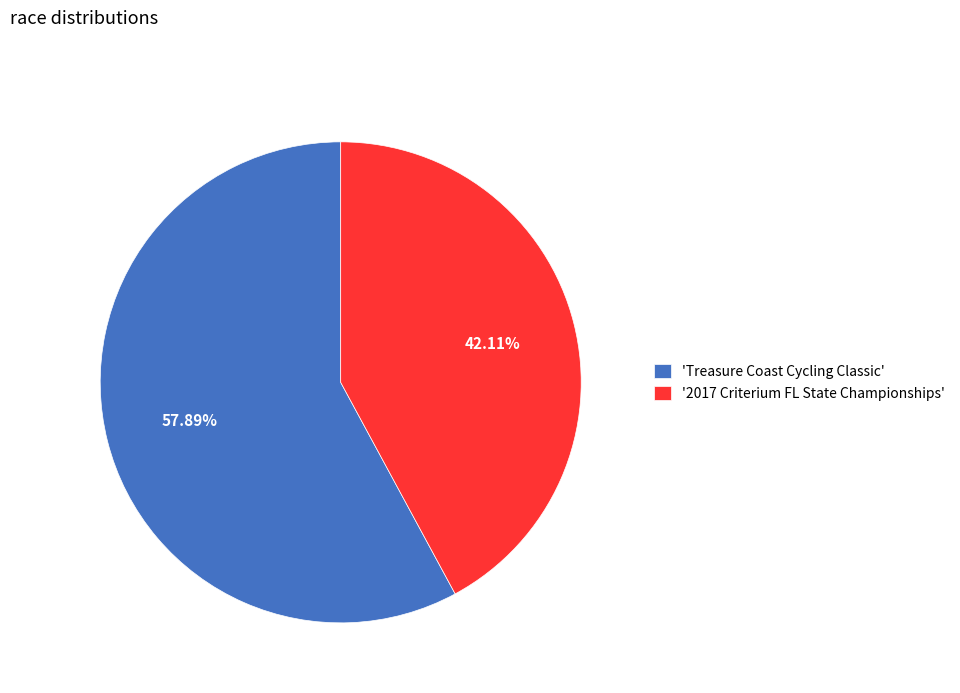

What is the smallest slice in the pie chart?

'2017 Criterium FL State Championships'